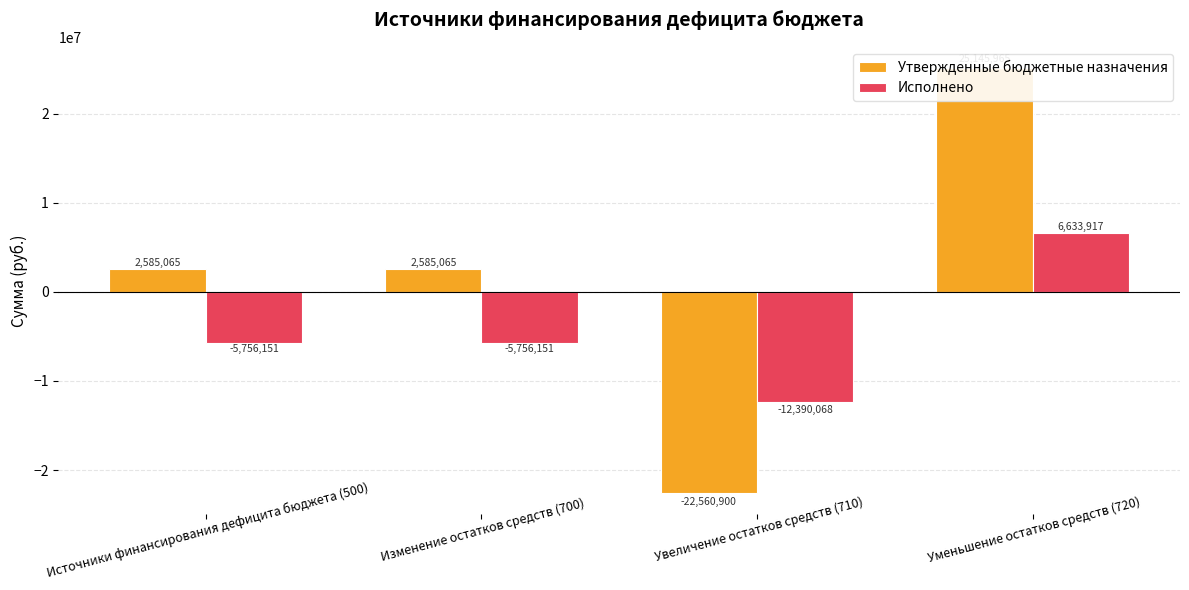

How many positive values does the Исполнено series have?

1